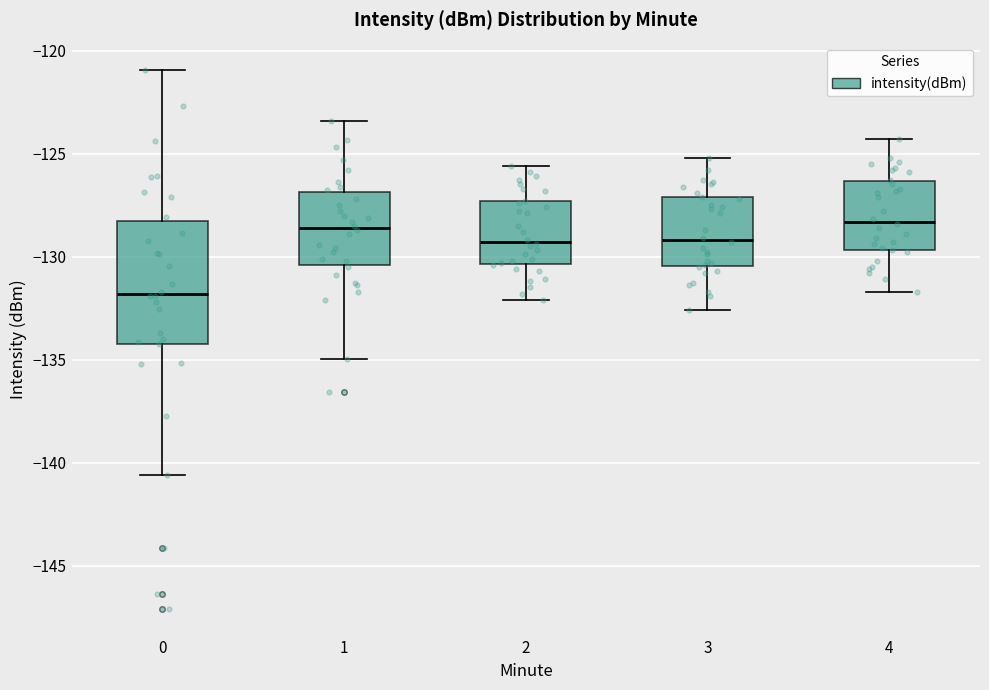

Reading left to right, transcribe this box plot: for each box, give where its median line is, the range the box spans, and where its two whiskers end, as read against the y-axis. The values are not printed on the chart, so give them approximately, as read against the axis.

0: median -132.0, box -134.0 to -128.5, whiskers -140.5 to -121.0
1: median -128.5, box -130.5 to -127.0, whiskers -135.0 to -123.5
2: median -129.5, box -130.5 to -127.5, whiskers -132.0 to -125.5
3: median -129.0, box -130.5 to -127.0, whiskers -132.5 to -125.0
4: median -128.5, box -129.5 to -126.5, whiskers -131.5 to -124.5